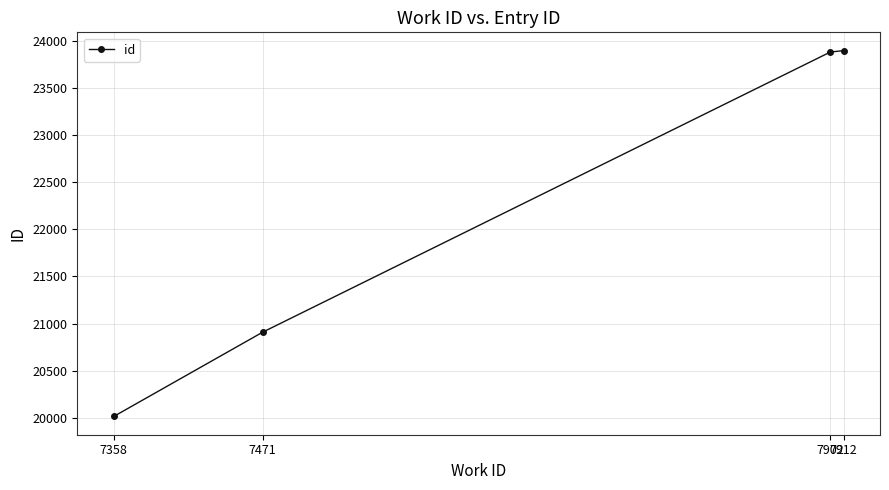

How many lines are shown in the chart?

1